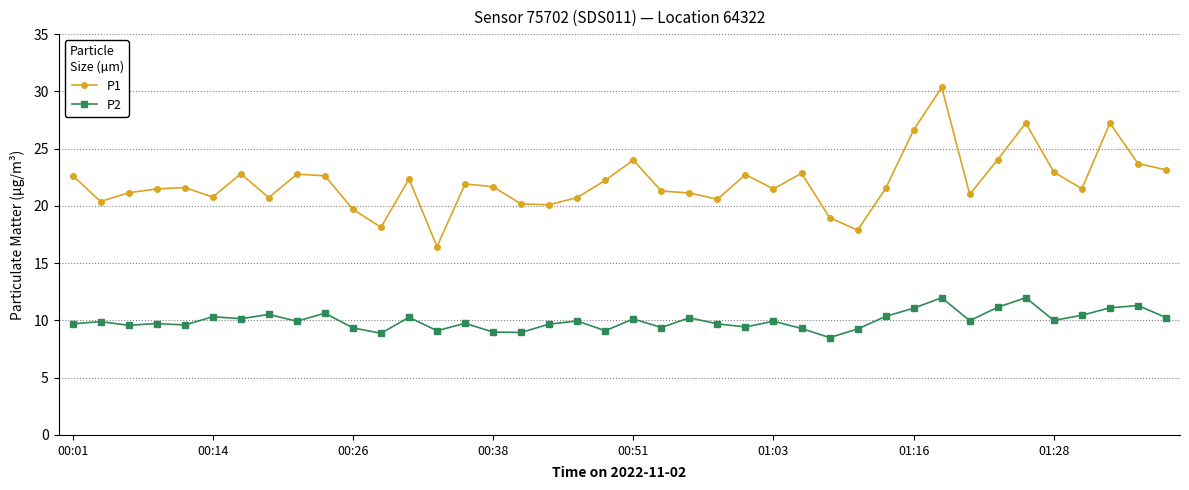

Count the number of categories in the chart.

40